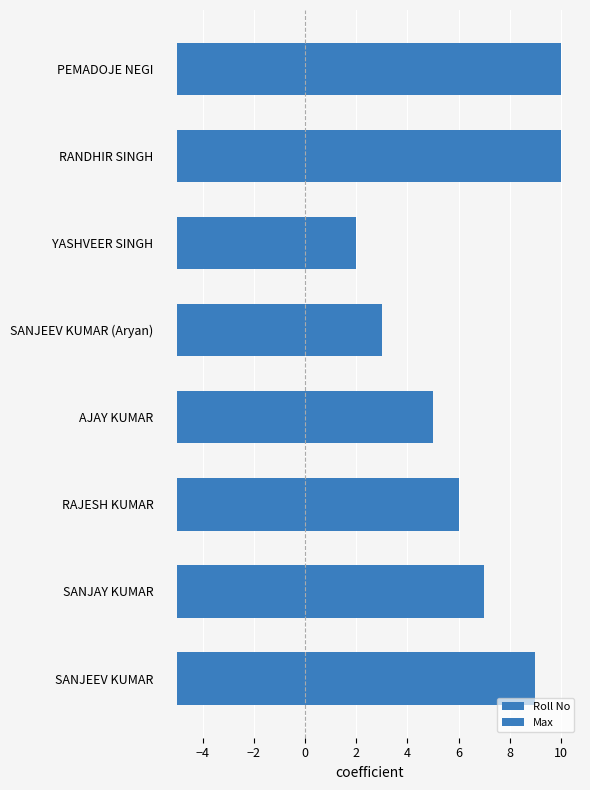

How many groups of bars are there?

8